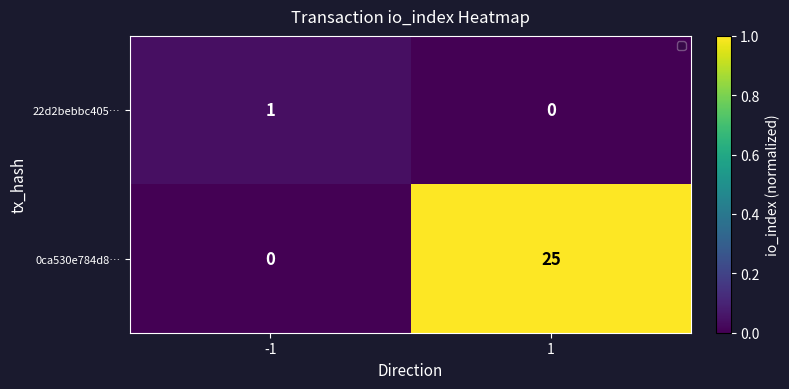

At which category is the sum across all series the highest?

1